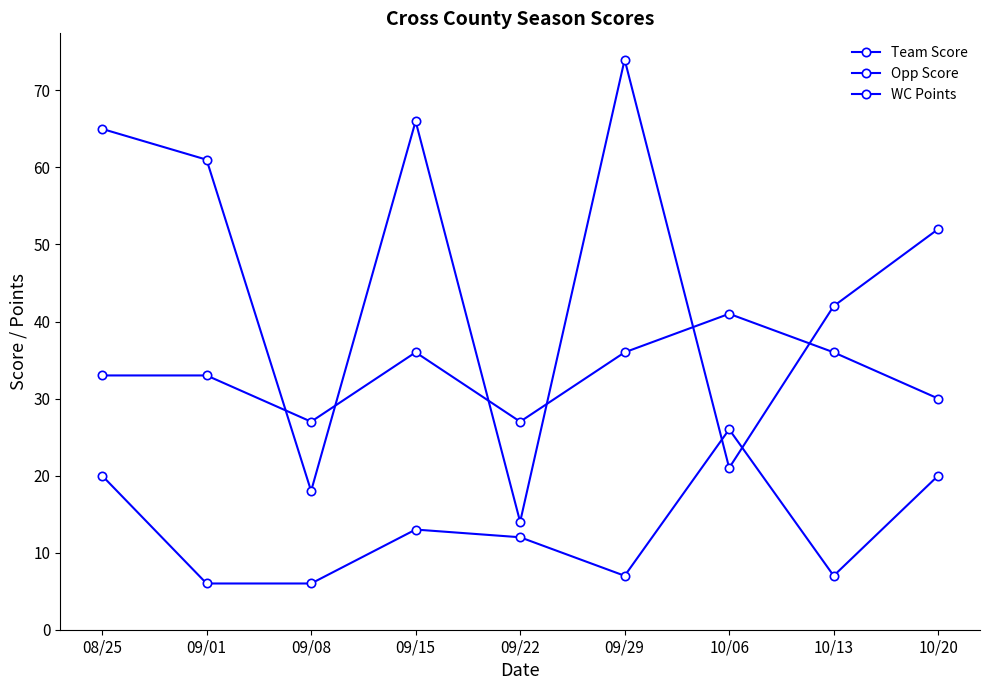

Reading left to right, list all the values displayed in this chart.

Team Score: 20	6	6	13	12	7	26	7	20
Opp Score: 65	61	18	66	14	74	21	42	52
WC Points: 33	33	27	36	27	36	41	36	30